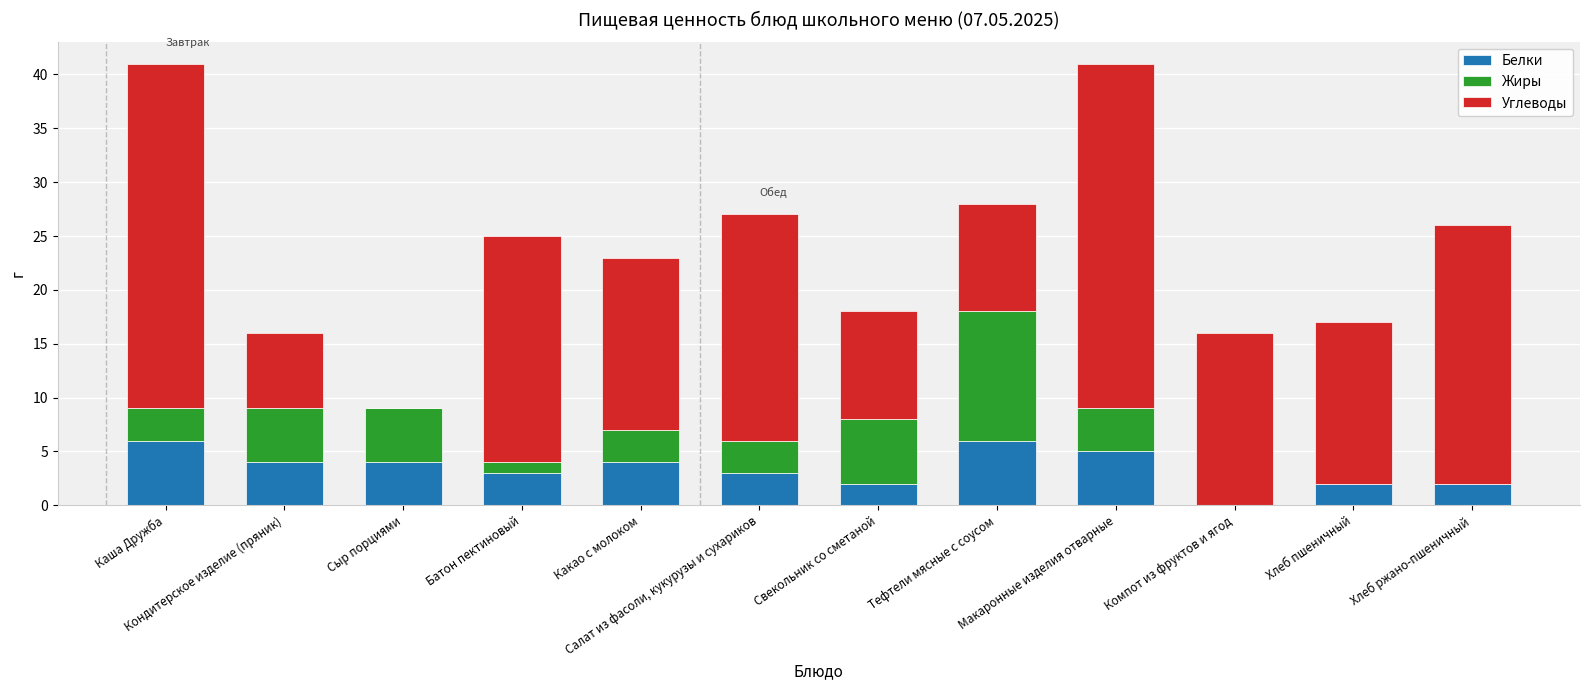

What is the sum of all Белки values?

41